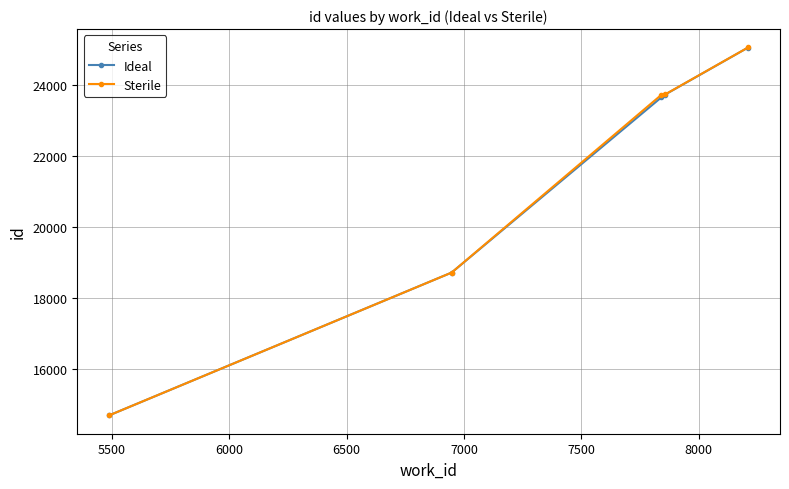

What is the maximum value for Sterile?

25055